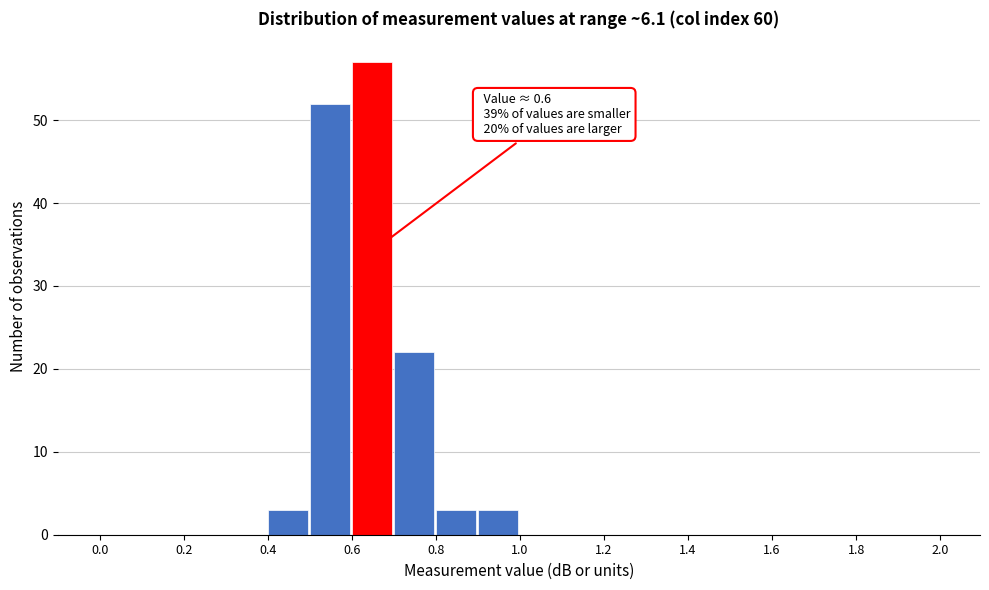

Which range on the x-axis has the tallest bar?

0.6 to 0.7